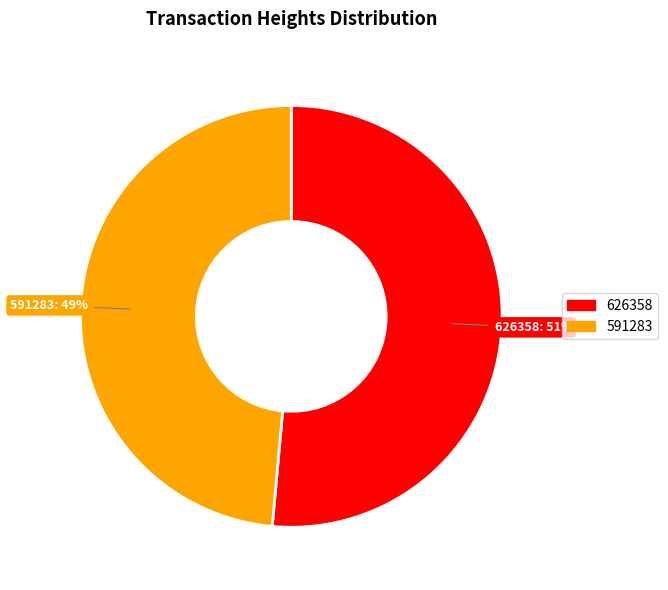

To the nearest percent, what percentage of the pie is 626358?

51%